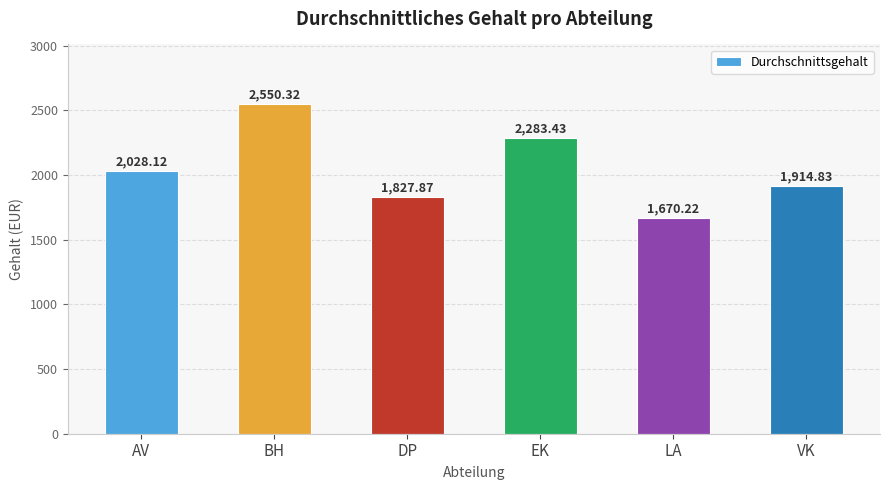

What is the ratio of the value at LA to the value at AV?

0.8